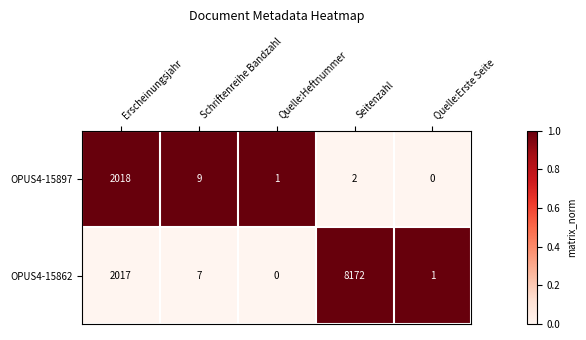

Which series has the largest total across all categories?

OPUS4-15862